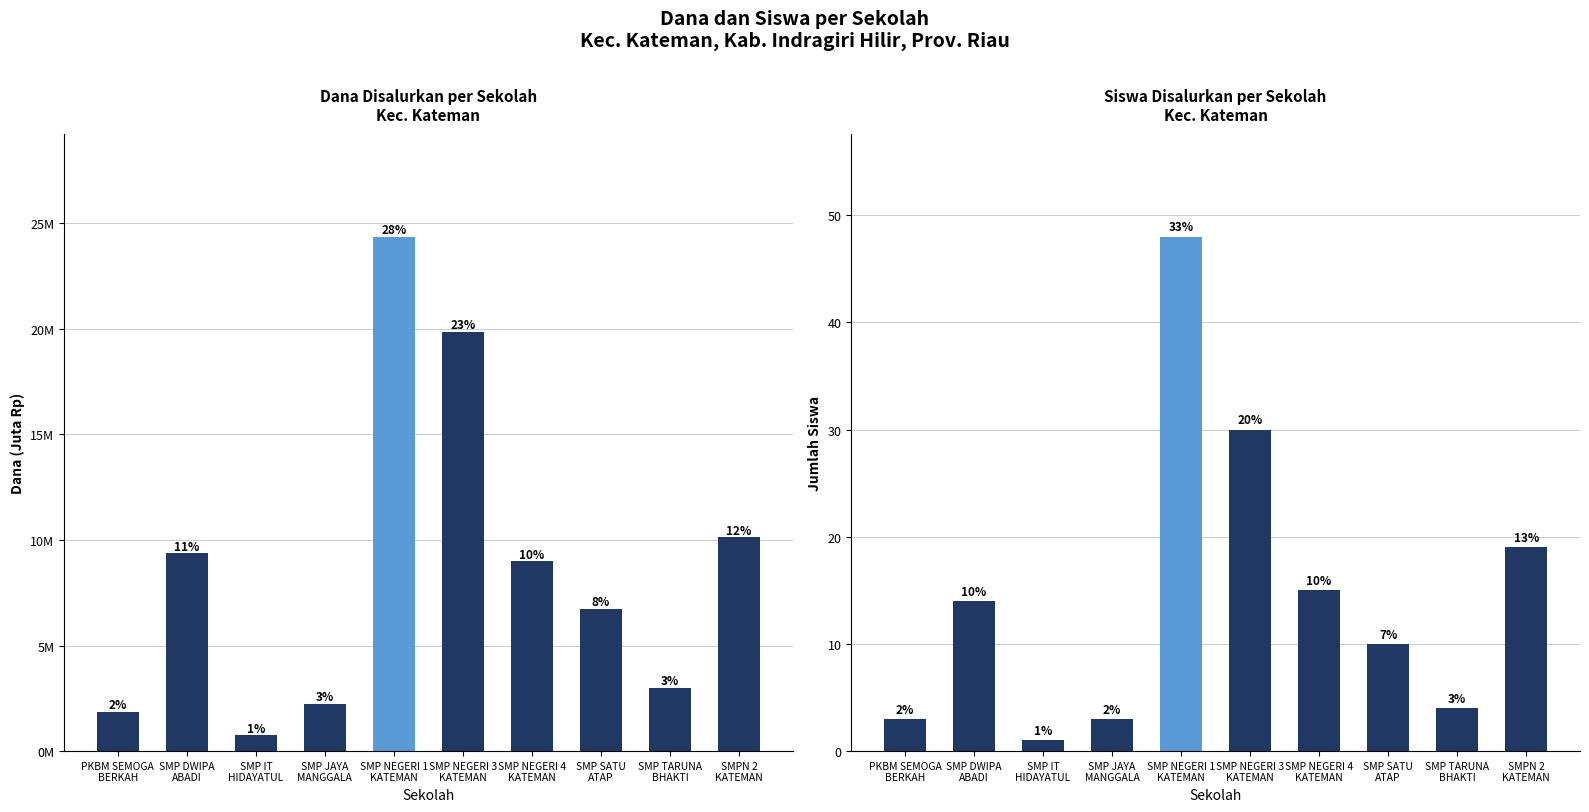

Which category has the lowest value in the Dana Disalurkan series?

SMP IT
HIDAYATUL